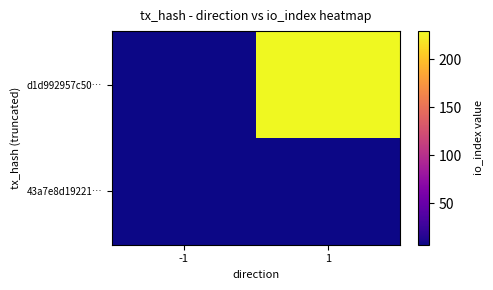

List the series in order of their overall mean, highest first.

d1d992957c50…, 43a7e8d19221…